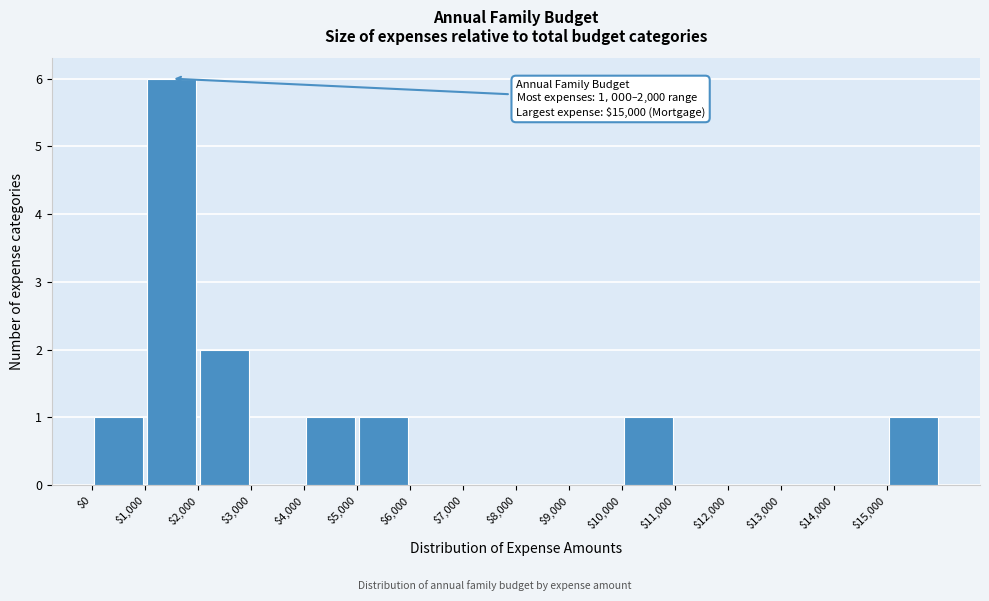

Over which range of the x-axis is the bar tallest?

1000 to 2000